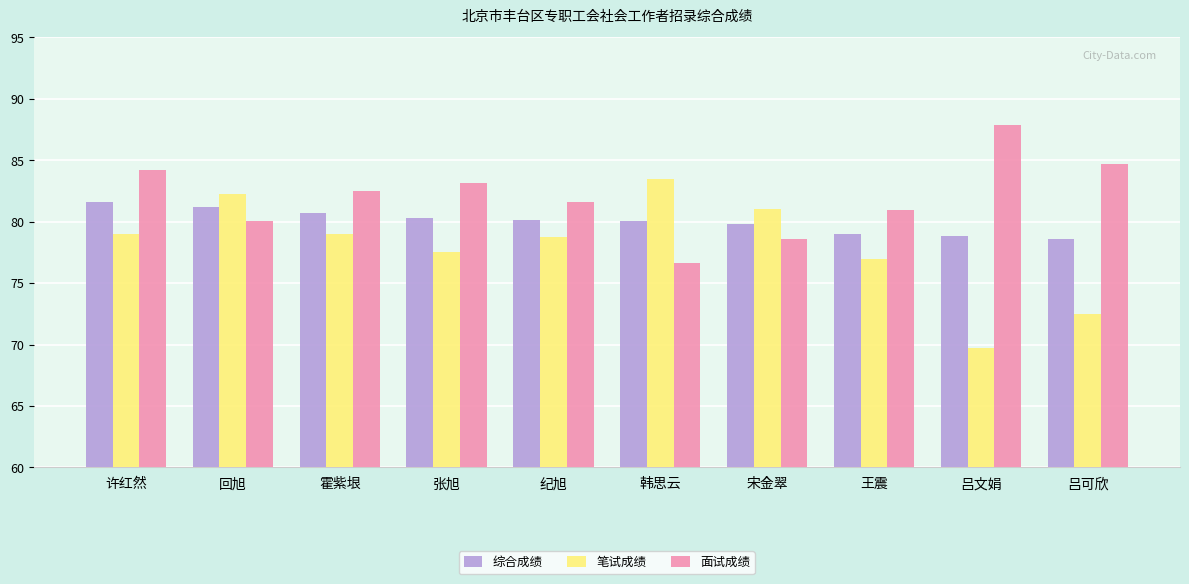

Which series has the widest spread of values?

笔试成绩